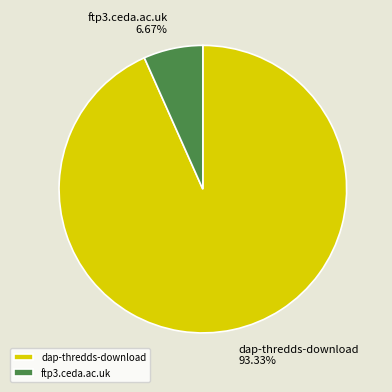

Combined, do ftp3.ceda.ac.uk and dap-thredds-download account for over 50%?

Yes